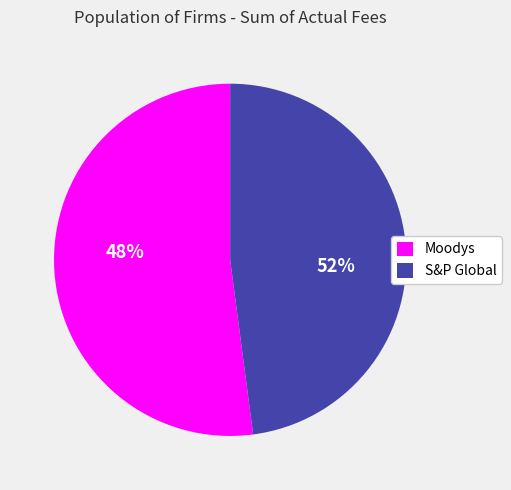

Is there a majority slice in this chart?

Yes